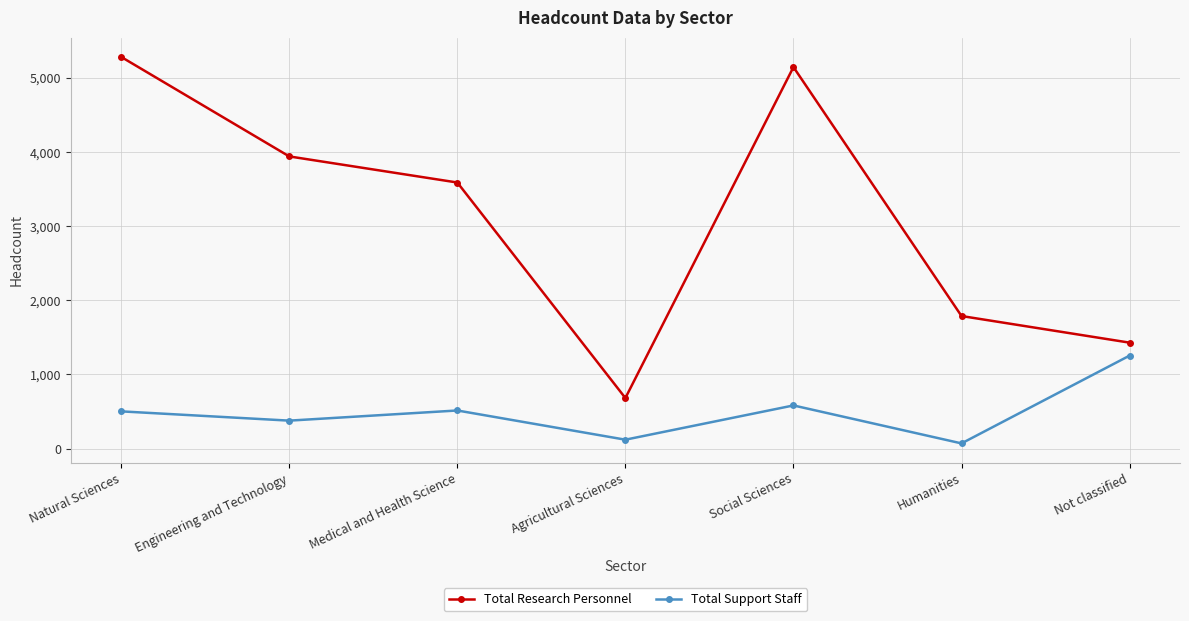

How many categories are shown in the chart?

7